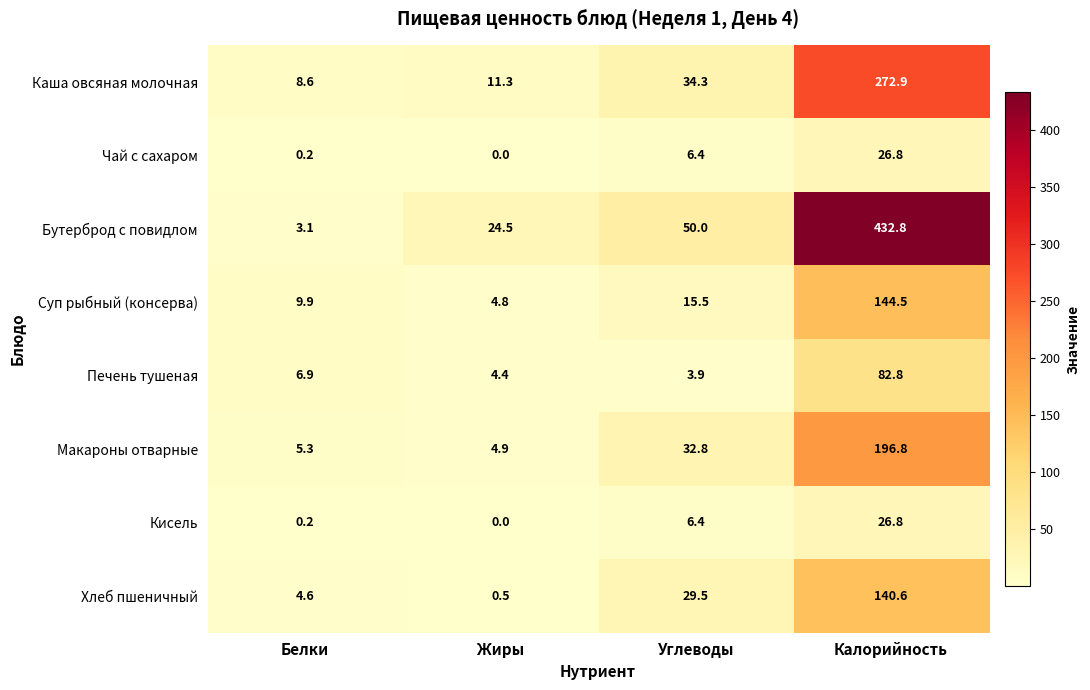

True or false: Кисель has a value of 0.0 at Жиры.

True